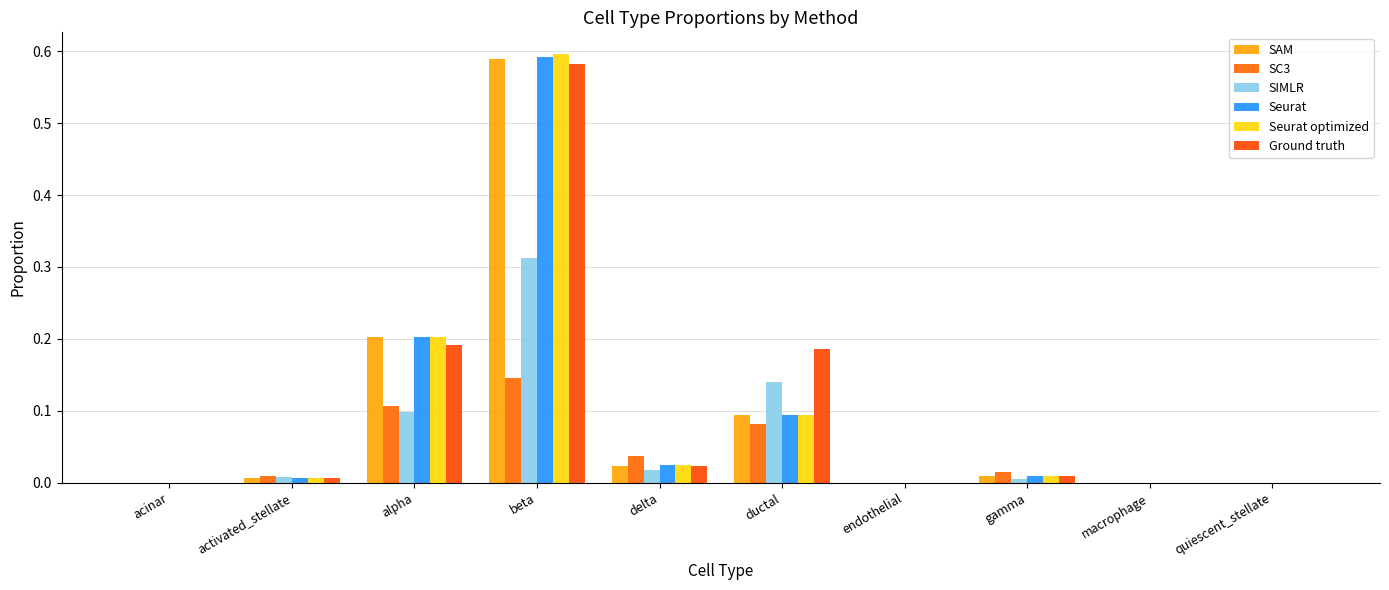

Reading left to right, list all the values displayed in this chart.

SAM: 0.0	0.0	0.2	0.6	0.0	0.1	0.0	0.0	0.0	0.0
SC3: -0.0	0.0	0.1	0.1	0.0	0.1	0.0	0.0	0.0	0.0
SIMLR: 0.0	0.0	0.1	0.3	0.0	0.1	0.0	0.0	0.0	0.0
Seurat: 0.0	0.0	0.2	0.6	0.0	0.1	0.0	0.0	0.0	0.0
Seurat optimized: 0.0	0.0	0.2	0.6	0.0	0.1	0.0	0.0	0.0	0.0
Ground truth: 0.0	0.0	0.2	0.6	0.0	0.2	0.0	0.0	0.0	0.0